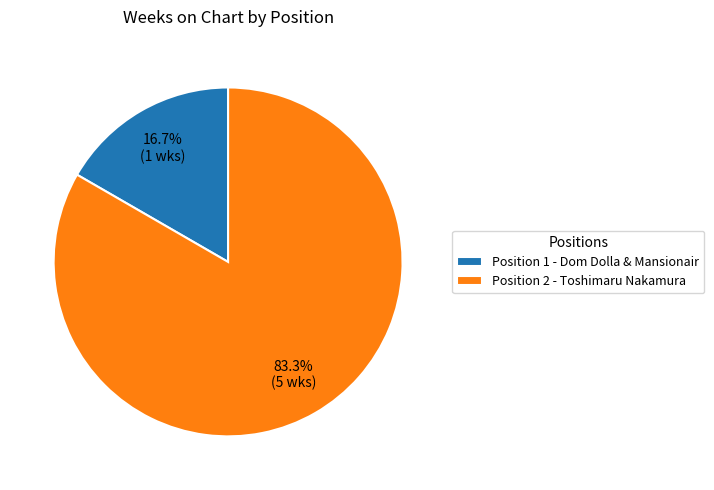

What percentage do Position 1 - Dom Dolla & Mansionair and Position 2 - Toshimaru Nakamura together represent?

100.0%